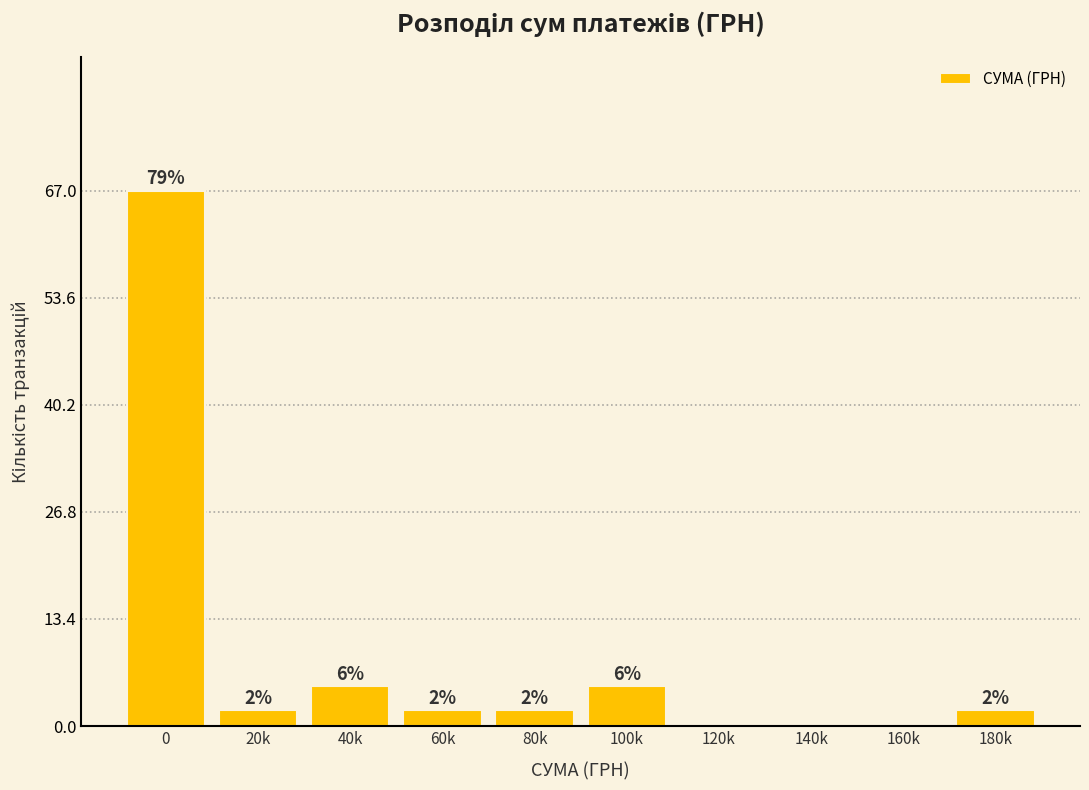

Reading left to right, what are all the values shown in this chart?

0=67	20k=2	40k=5	60k=2	80k=2	100k=5	120k=0	140k=0	160k=0	180k=2